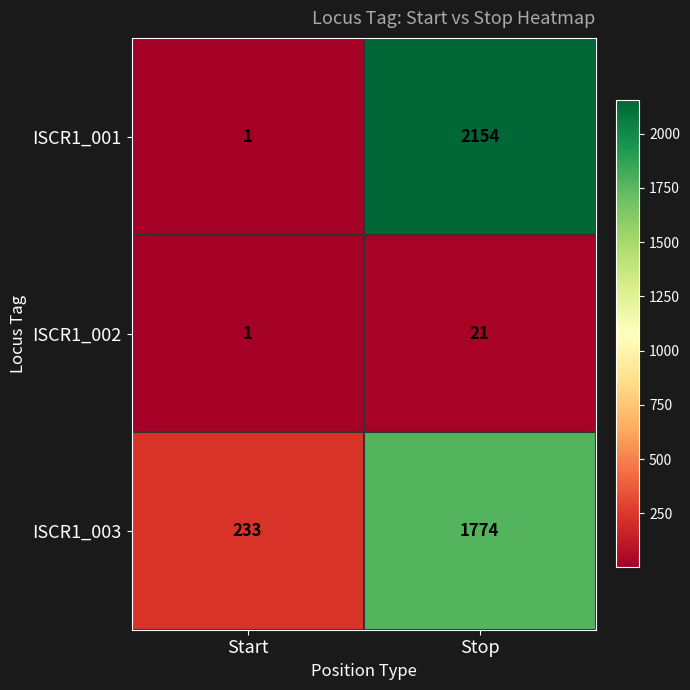

What is the spread (max minus min) of values at Stop?

2133